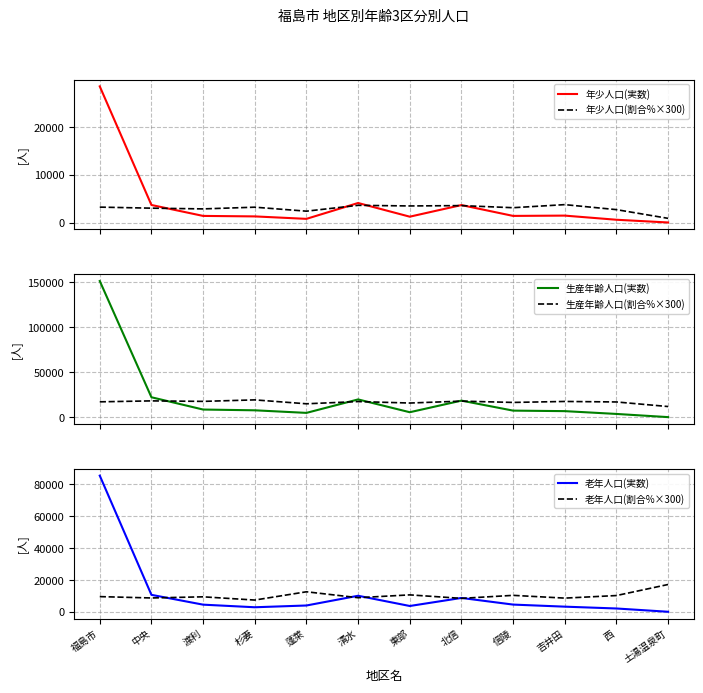

Is the value of 生産年齢人口(割合%×300) at 蓬萊 greater than the value of 老年人口(実数) at 土湯温泉町?

Yes